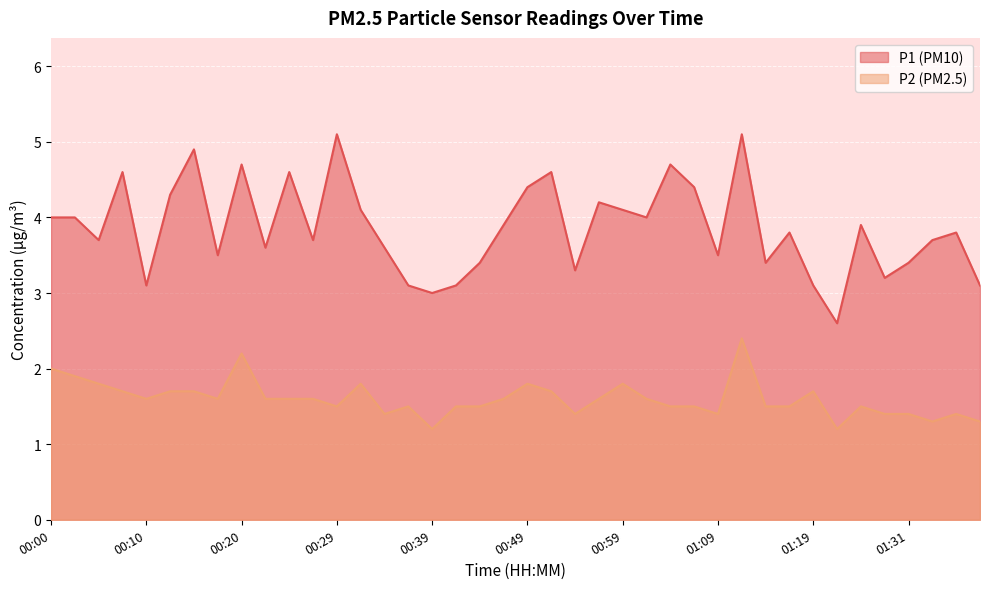

What position from the right is 00:20?

32